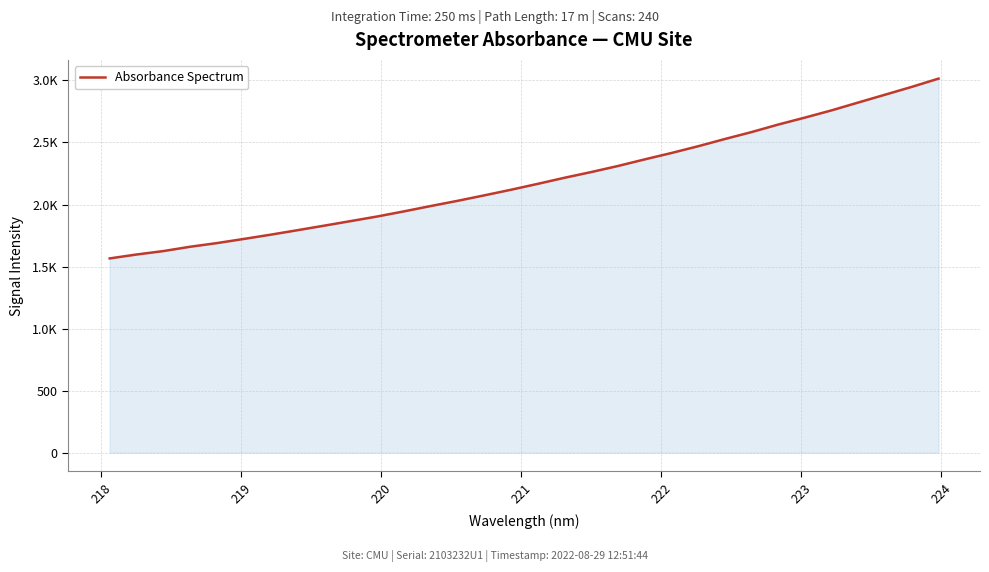

Is this an area chart (filled region under the line)?

Yes